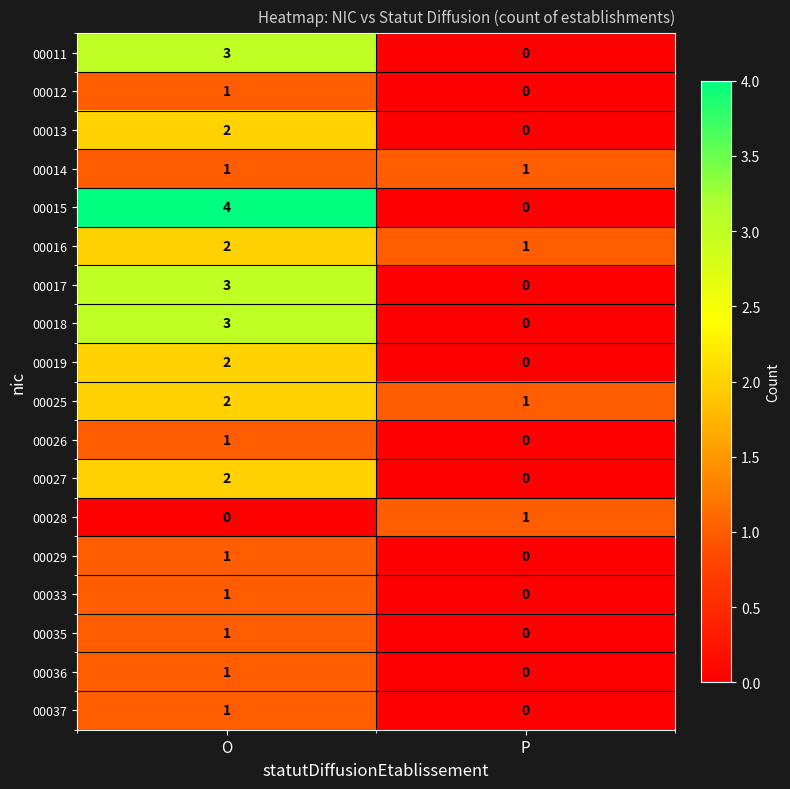

The value of 00035 at O is 2. True or false?

False